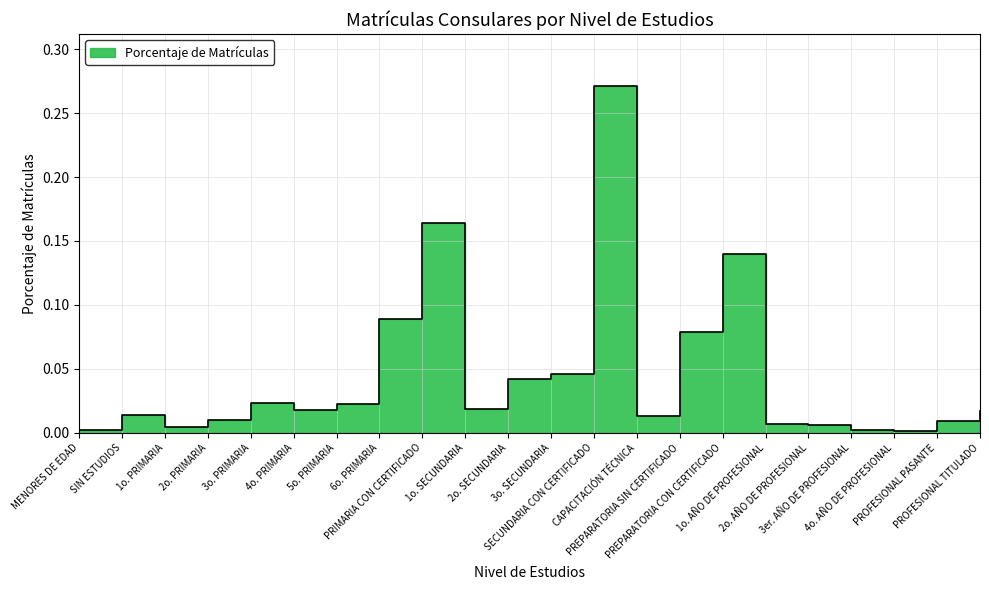

How many points are higher than both their immediate neighbors (excluding endpoints)?

5